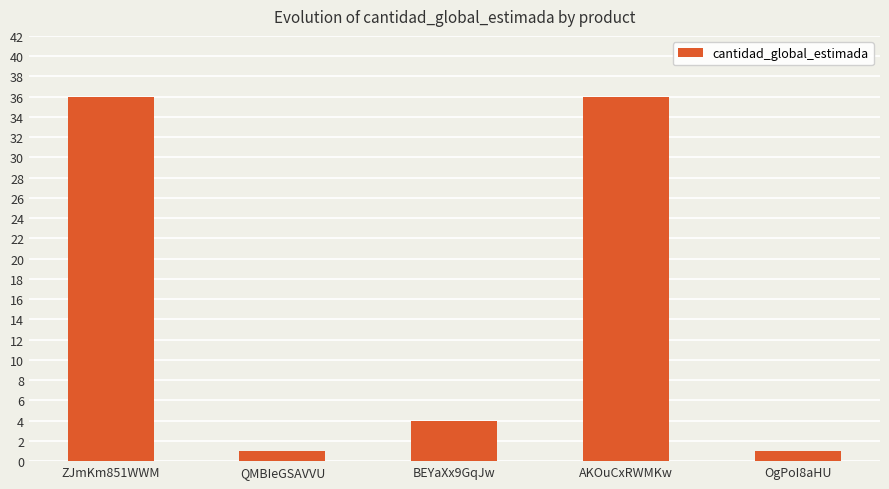

What is the value of the 1st bar from the left?

36